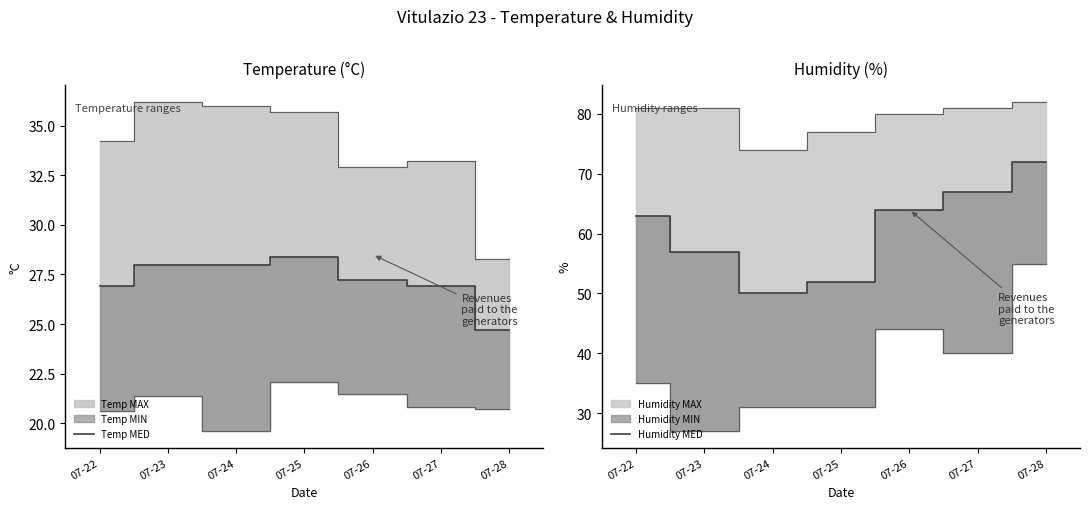

What is the value of the Temp MED point at the 6th from the left?

26.9